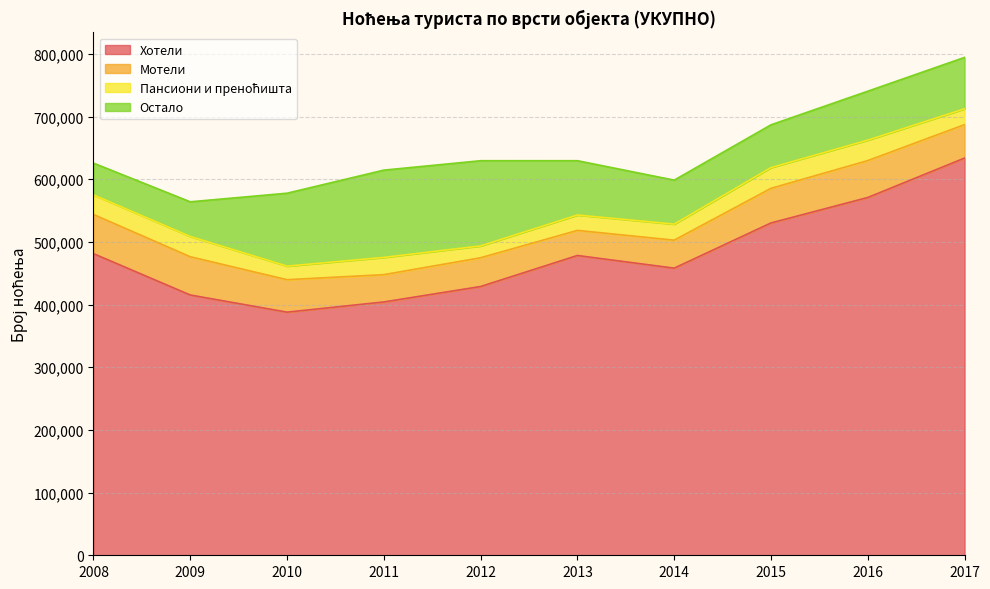

At which category does Мотели reach its first local peak?

2012